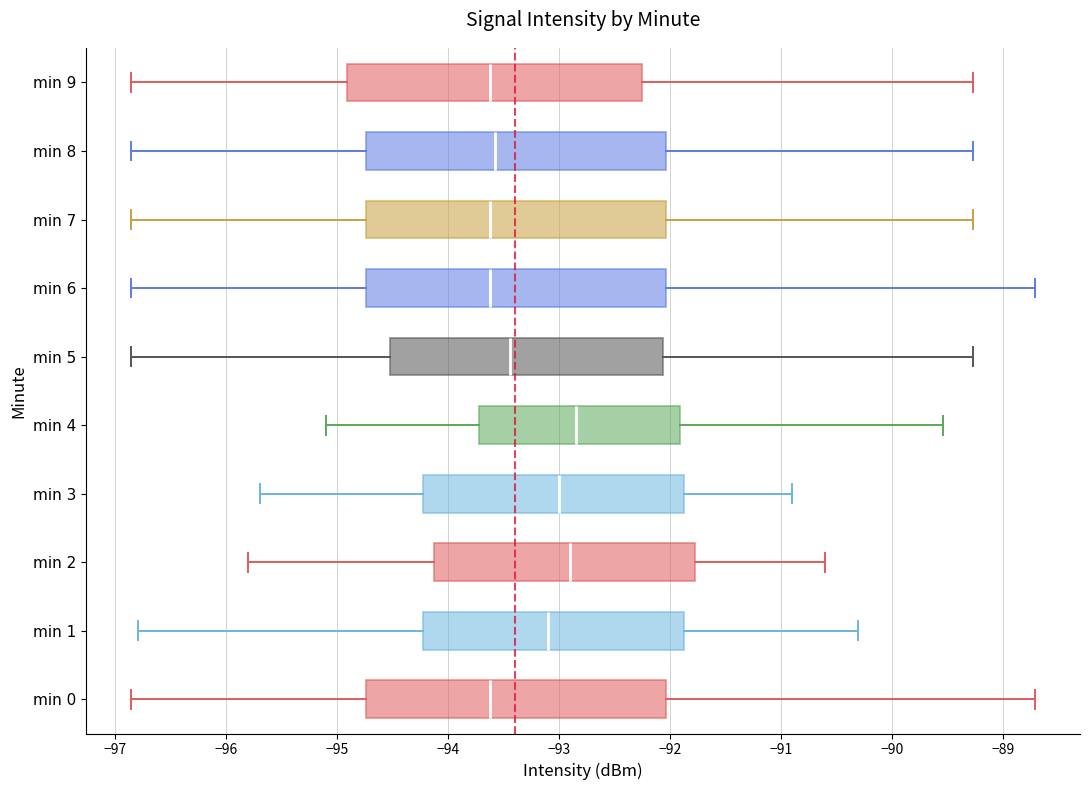

Where is the left edge of the box for min 3 on the x-axis? The values are not printed on the chart, so give them approximately, as read against the axis.

-94.2